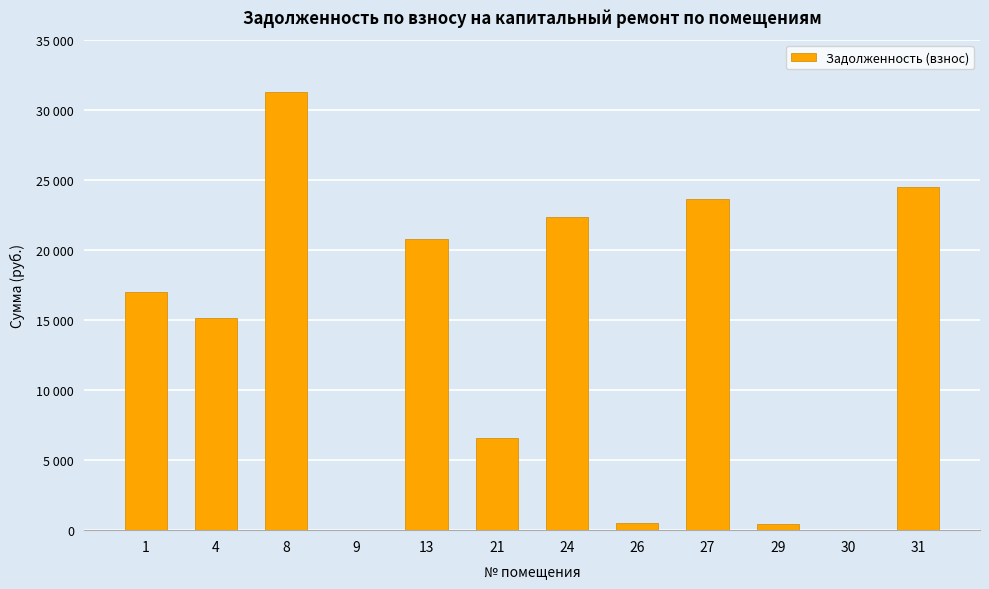

What is the value of the 12th bar from the left?

24483.1